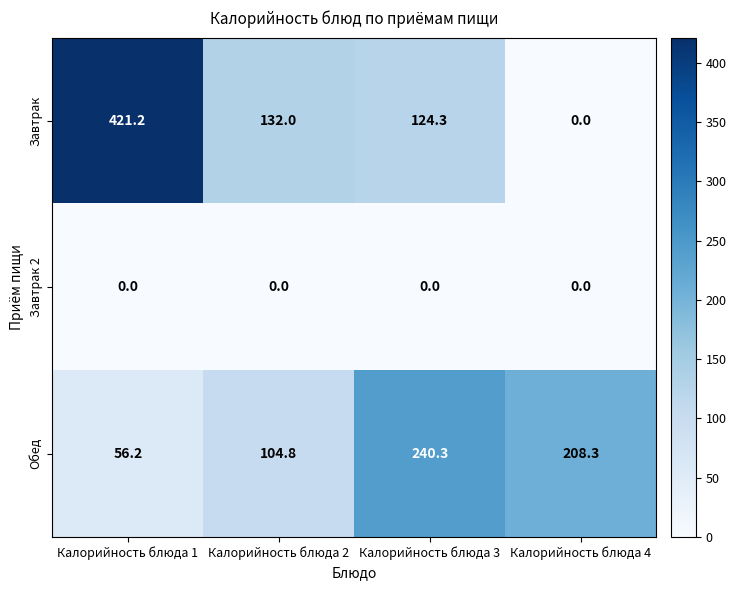

What is the spread (max minus min) of values at Калорийность блюда 3?

240.3